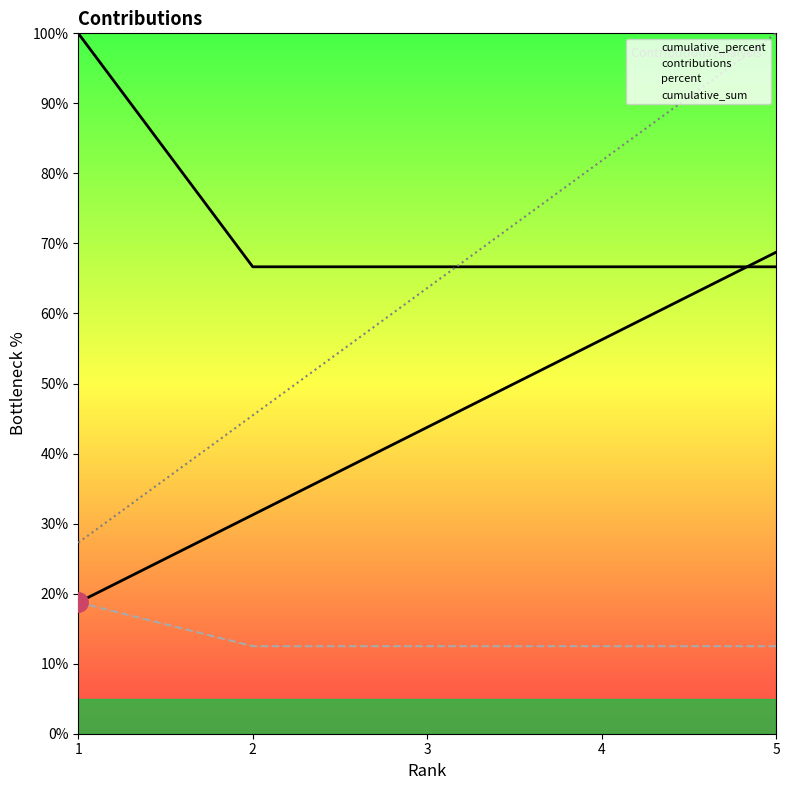

What is the total value across all series at 5?

247.9